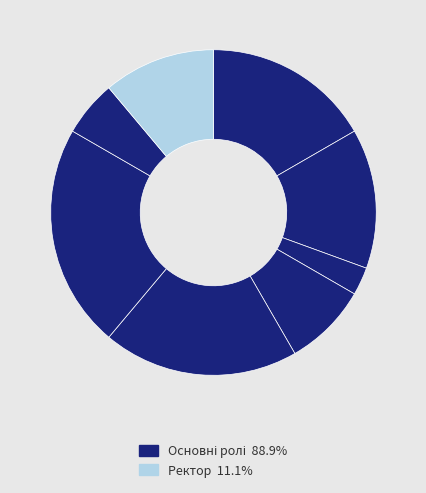

How many slices are in this pie chart?

8